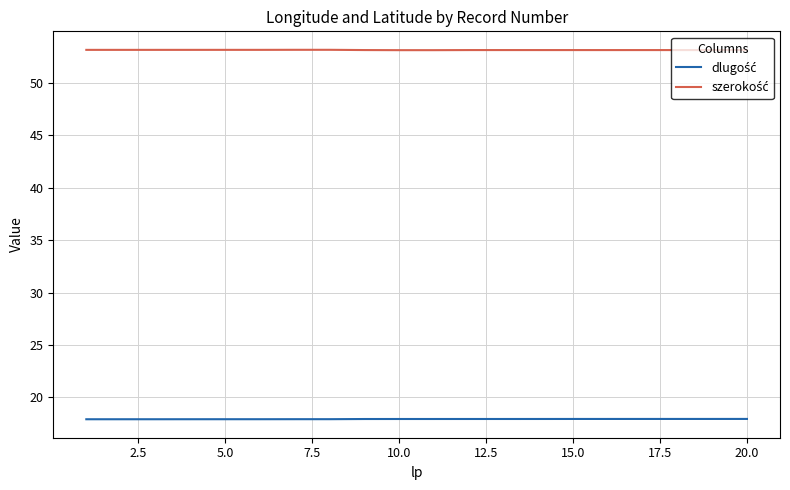

What is the maximum value shown in the chart?

53.2